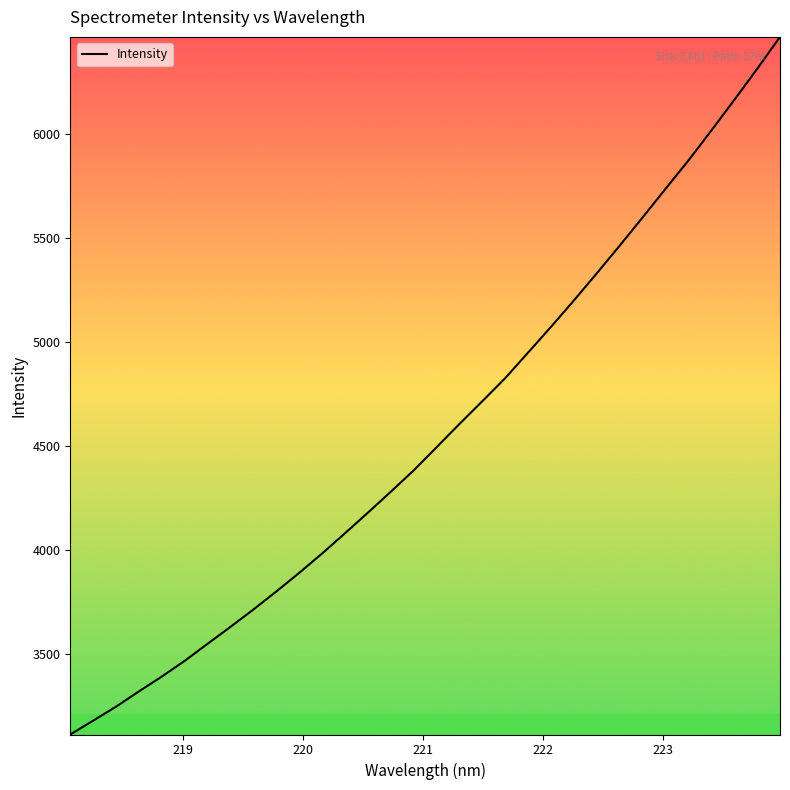

What is the difference between the maximum and minimum values?

3352.2